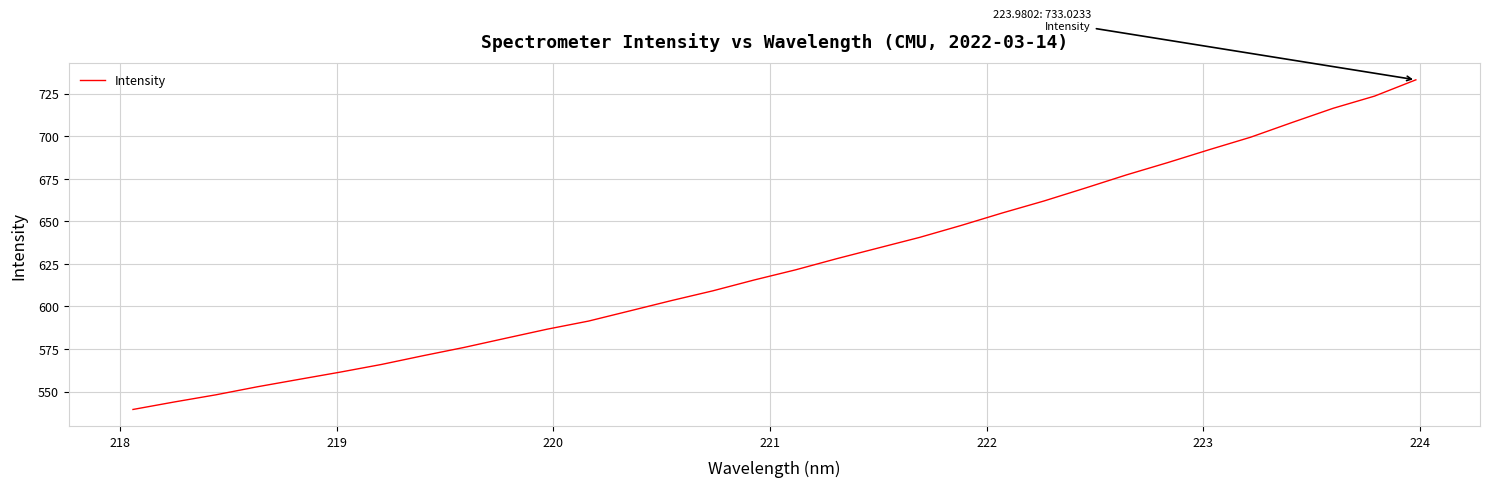

What is the greatest value displayed?

733.0